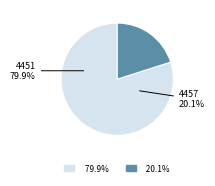

True or false: 4457 accounts for 10% of the total.

False